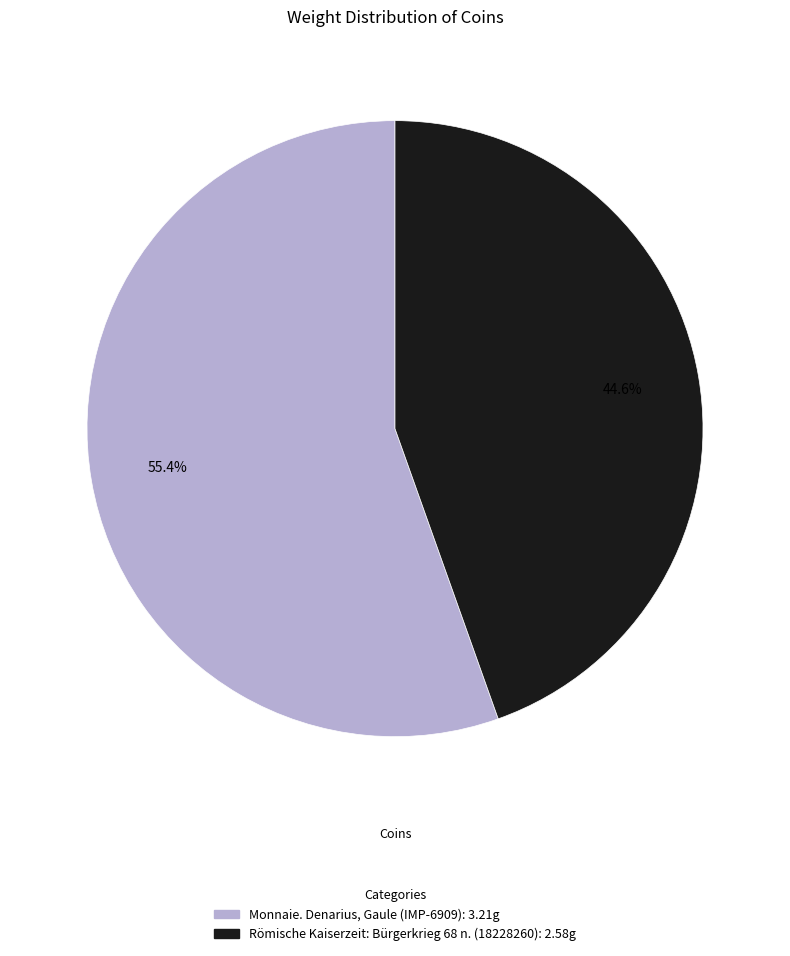

Between Monnaie. Denarius, Gaule (IMP-6909) and Römische Kaiserzeit: Bürgerkrieg 68 n. (18228260), which is larger?

Monnaie. Denarius, Gaule (IMP-6909)